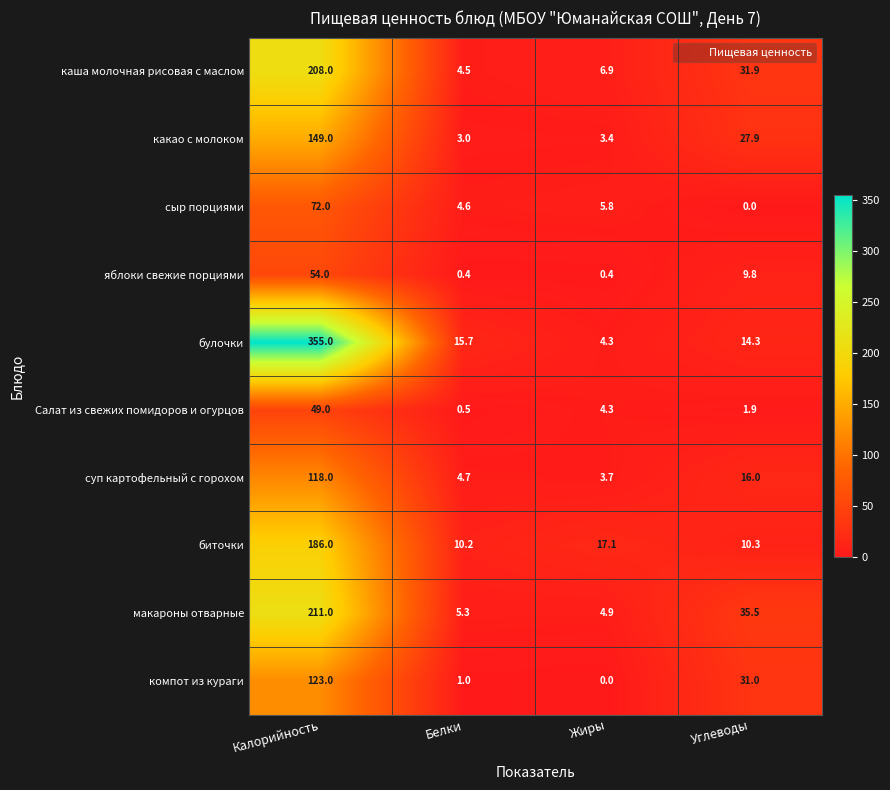

Where does the булочки series first go above 15?

Калорийность